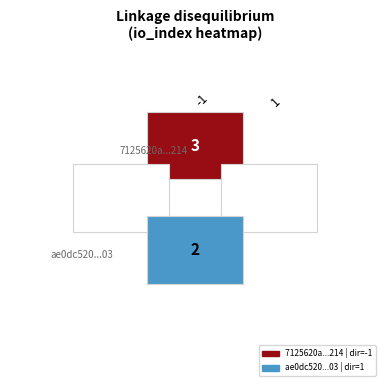

Between -1 and 1, which series saw the biggest shift?

7125620a9bae2762ab3f4760c17ea230a8b8214